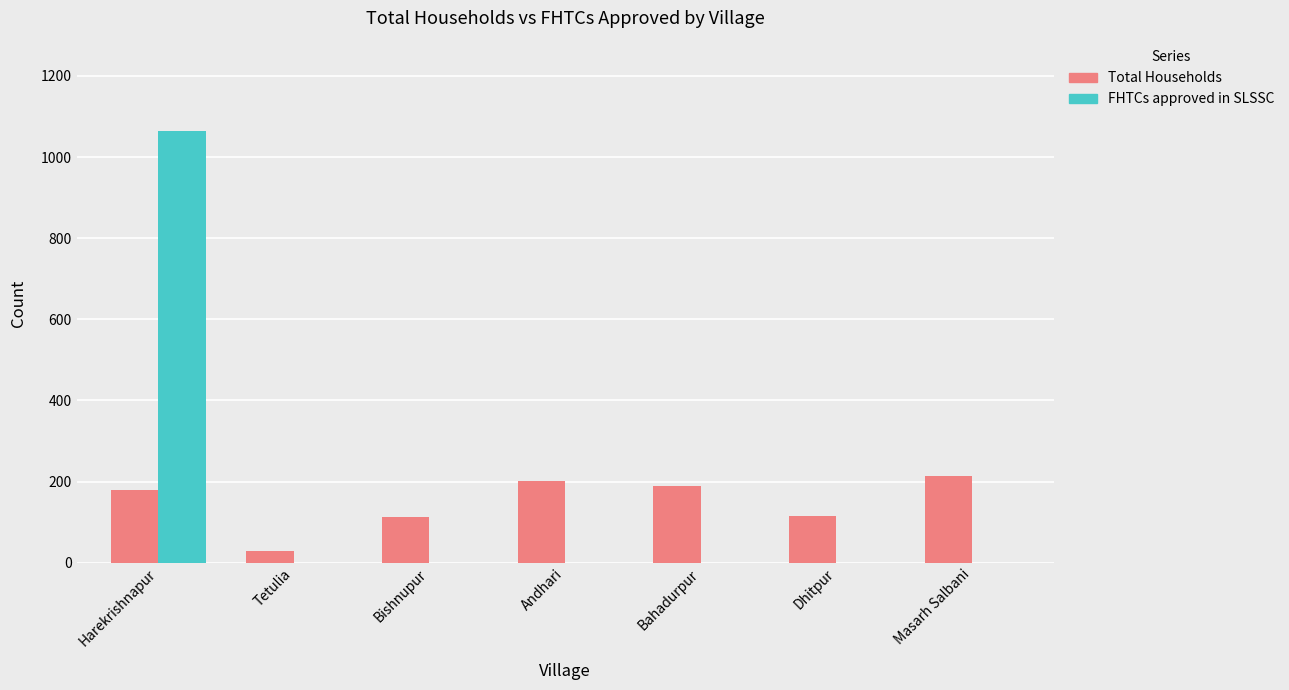

Is it true that FHTCs approved in SLSSC equals 0 at Bahadurpur?

True